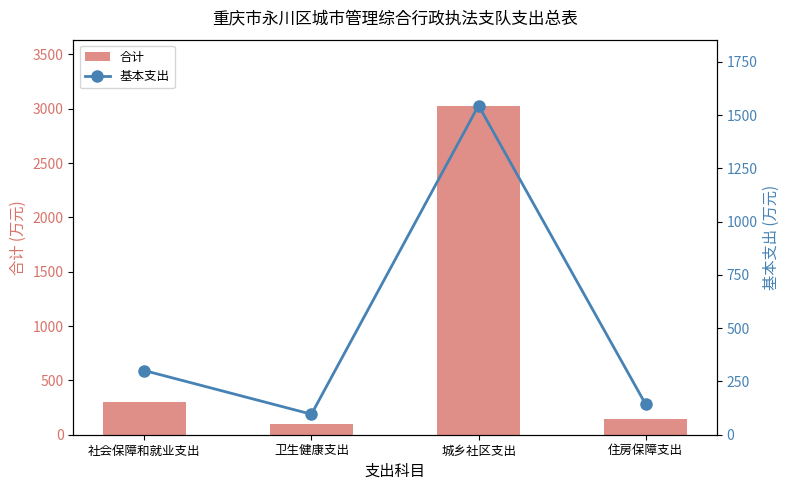

What is the difference between the maximum and minimum values in the 合计 series?

2934.1